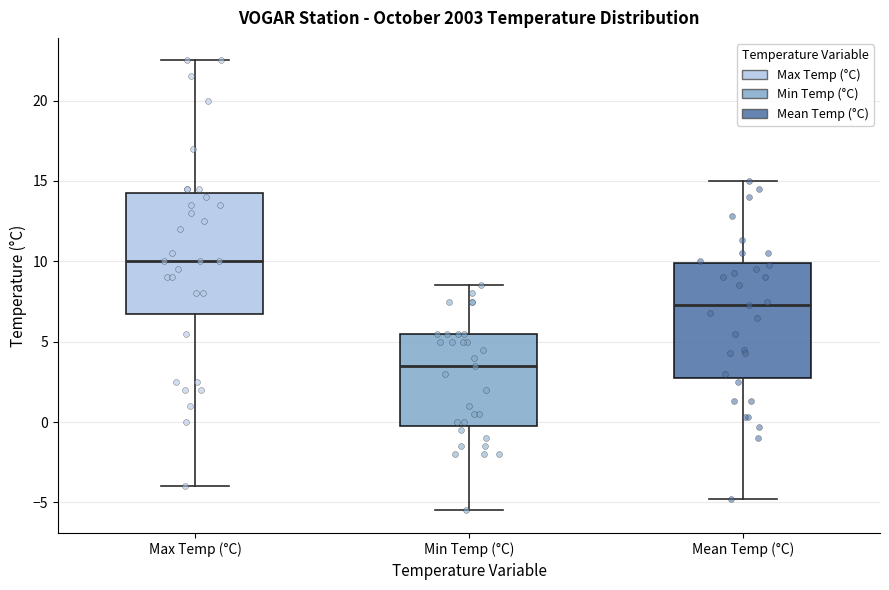

Reading left to right, transcribe this box plot: for each box, give where its median line is, the range the box spans, and where its two whiskers end, as read against the y-axis. The values are not printed on the chart, so give them approximately, as read against the axis.

Max Temp (°C): median 10.0, box 7.0 to 14.5, whiskers -4.0 to 22.5
Min Temp (°C): median 3.5, box 0.0 to 5.5, whiskers -5.5 to 8.5
Mean Temp (°C): median 7.5, box 3.0 to 10.0, whiskers -5.0 to 15.0